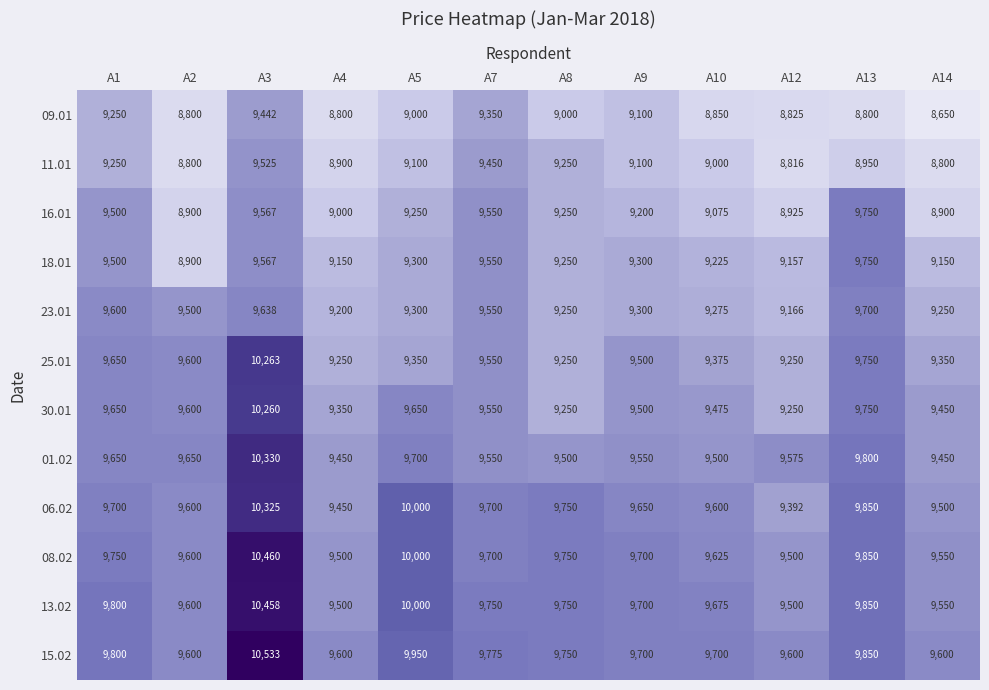

At which label is 23.01 closest to 9433?

A2